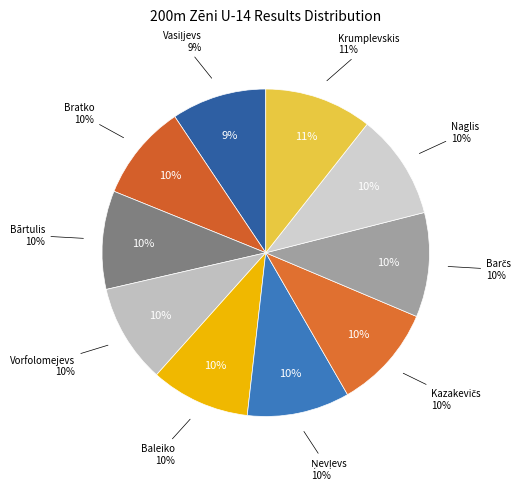

Count the number of slices in the pie.

10